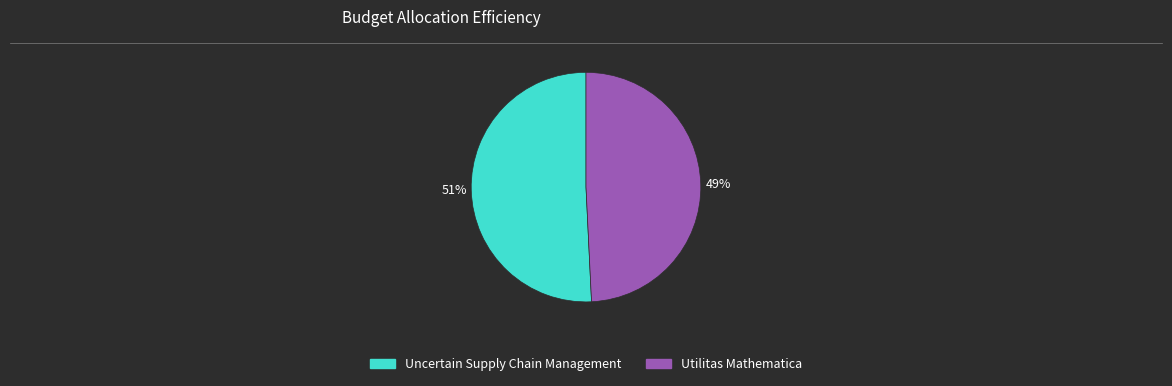

Between Uncertain Supply Chain Management and Utilitas Mathematica, which is larger?

Uncertain Supply Chain Management